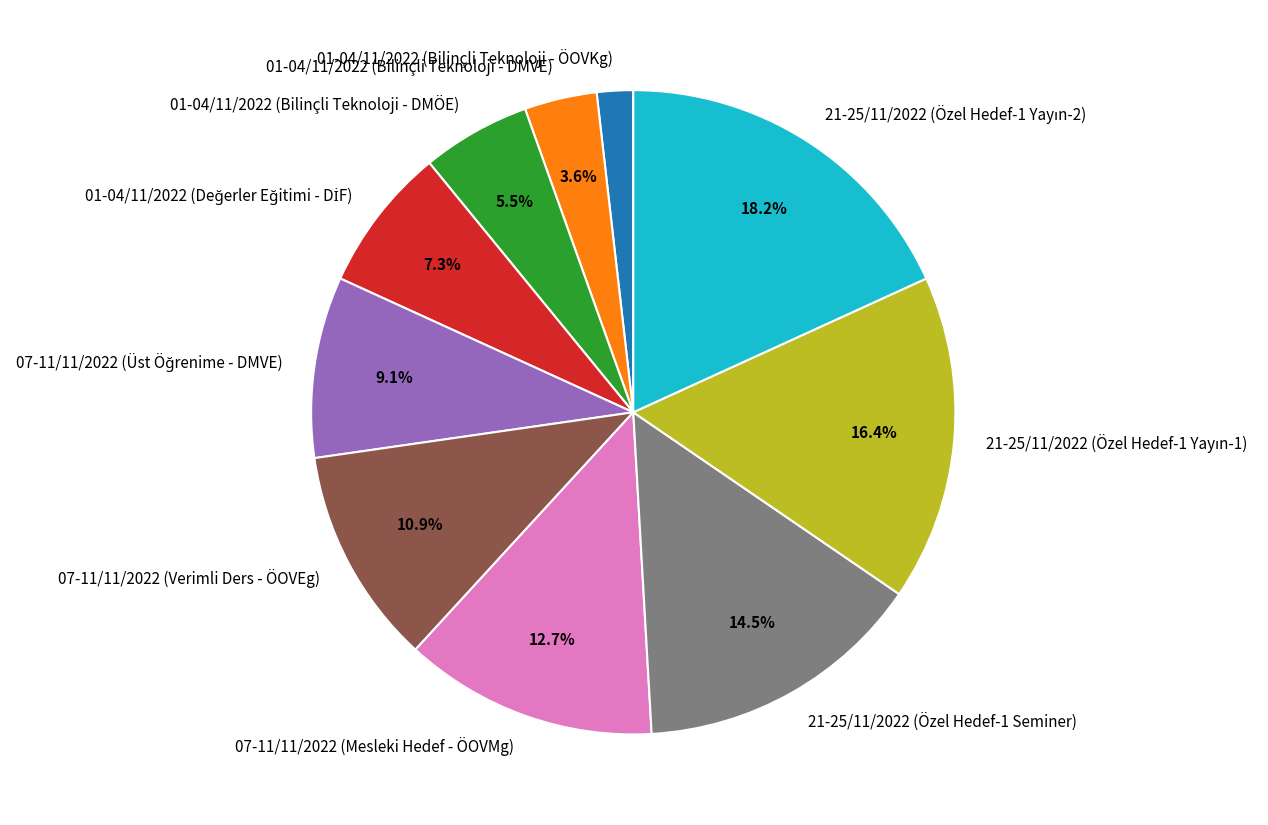

Is there any slice that represents more than half of the pie?

No